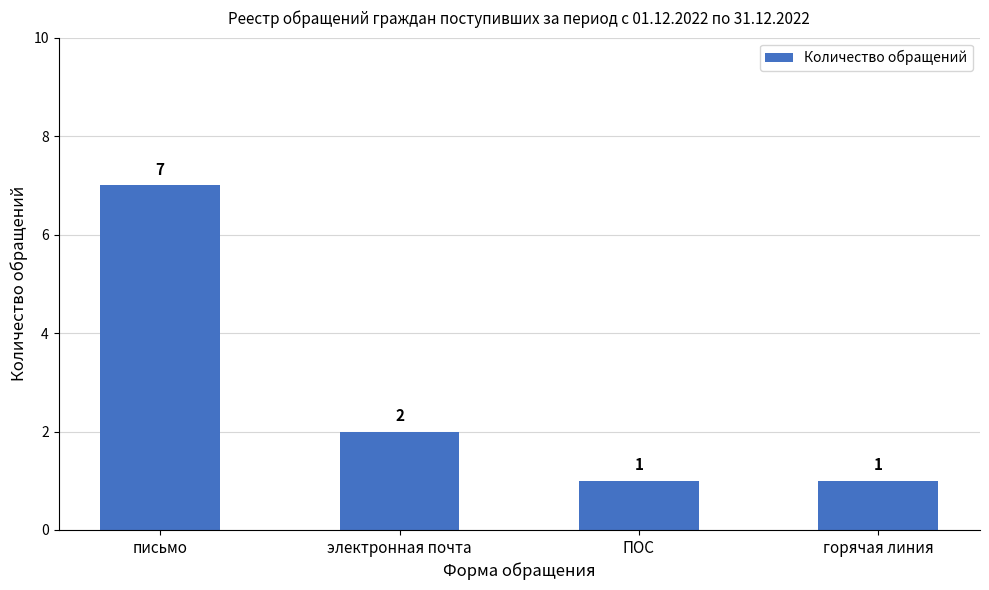

How many data points are less than 2?

2